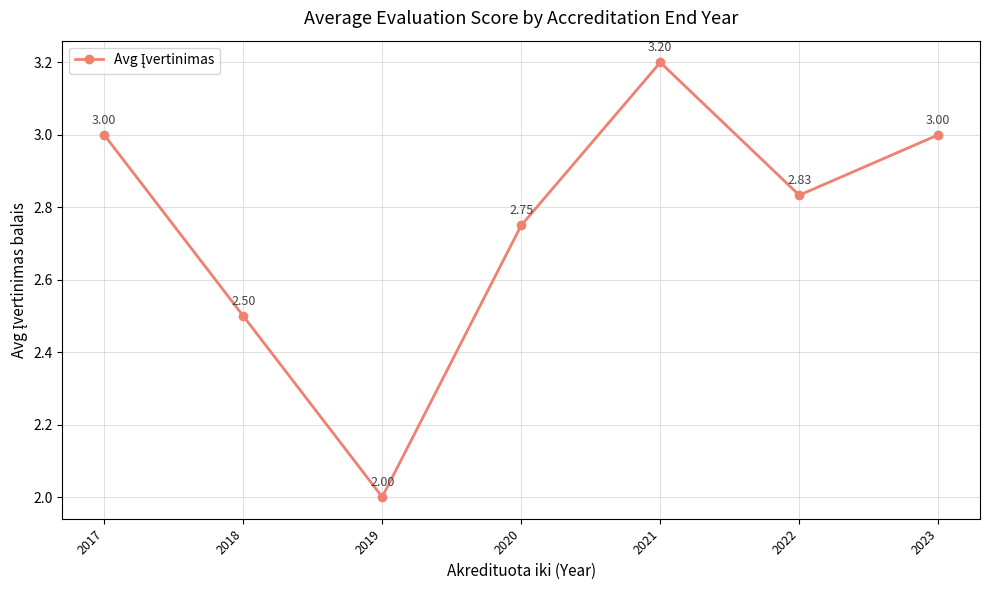

How many values are between 2 and 3?

6